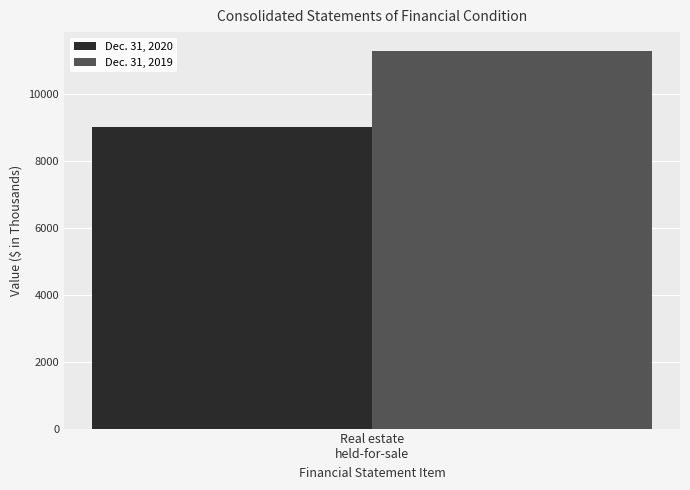

Which series has the largest range (max minus min)?

Dec. 31, 2020